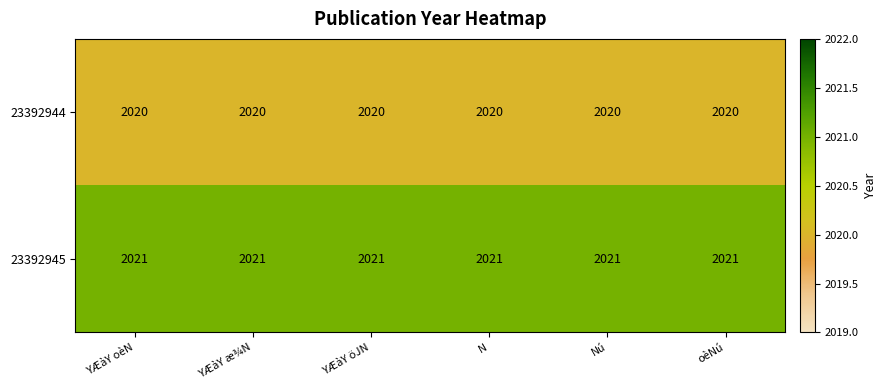

What is the maximum value for 23392944?

2020